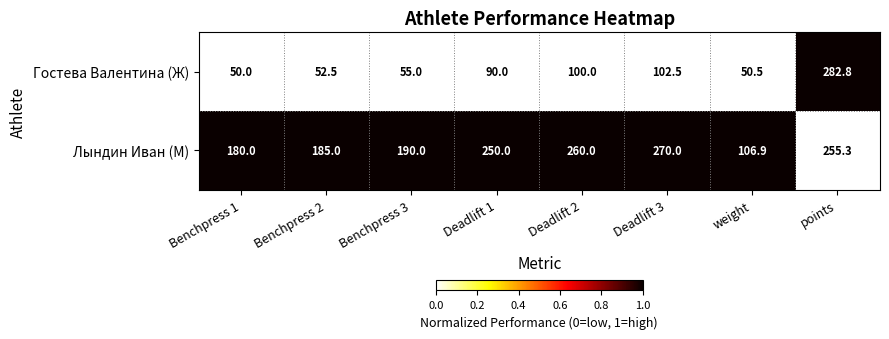

Rank the series by their average value, from highest to lowest.

Лындин Иван (М), Гостева Валентина (Ж)